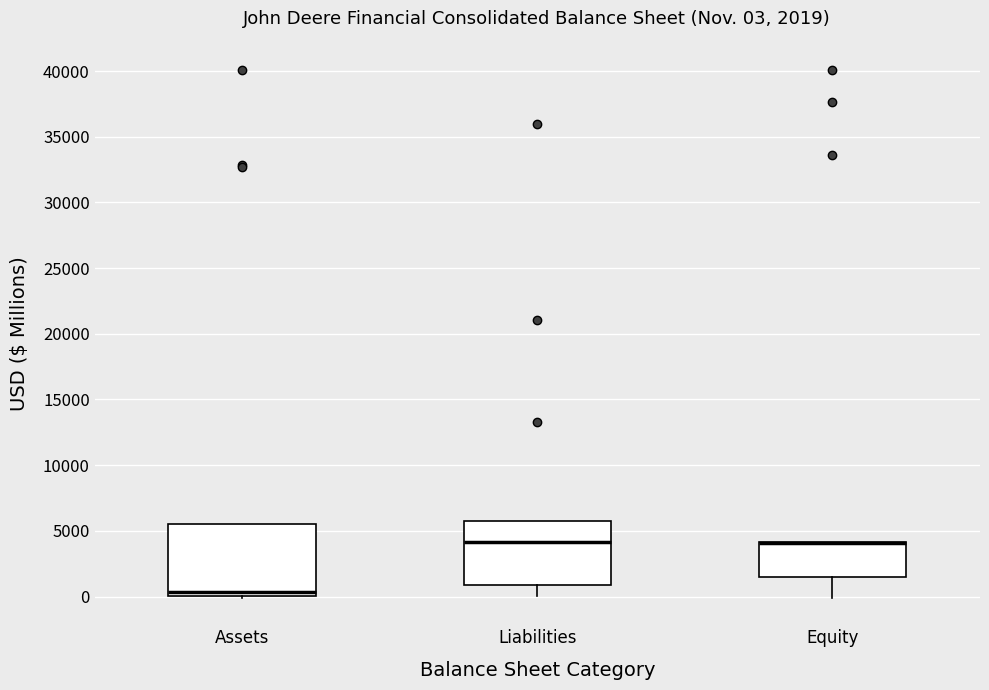

Comparing the boxes themselves (not the whiskers), which one is the tallest?

Assets